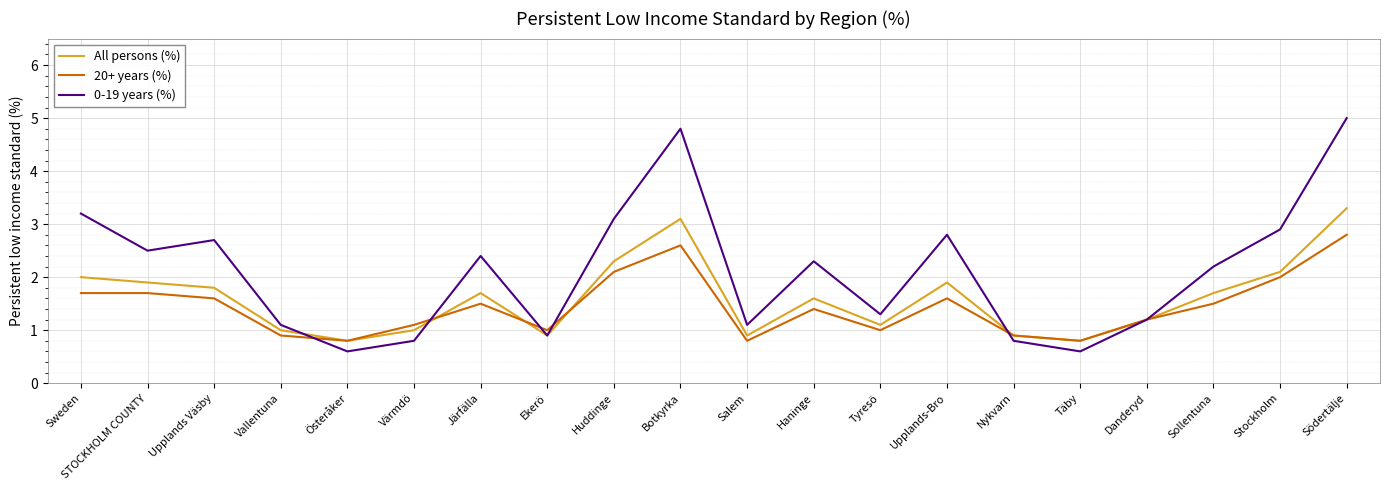

What is the approximate value of All persons (%) at Upplands Väsby?

1.8